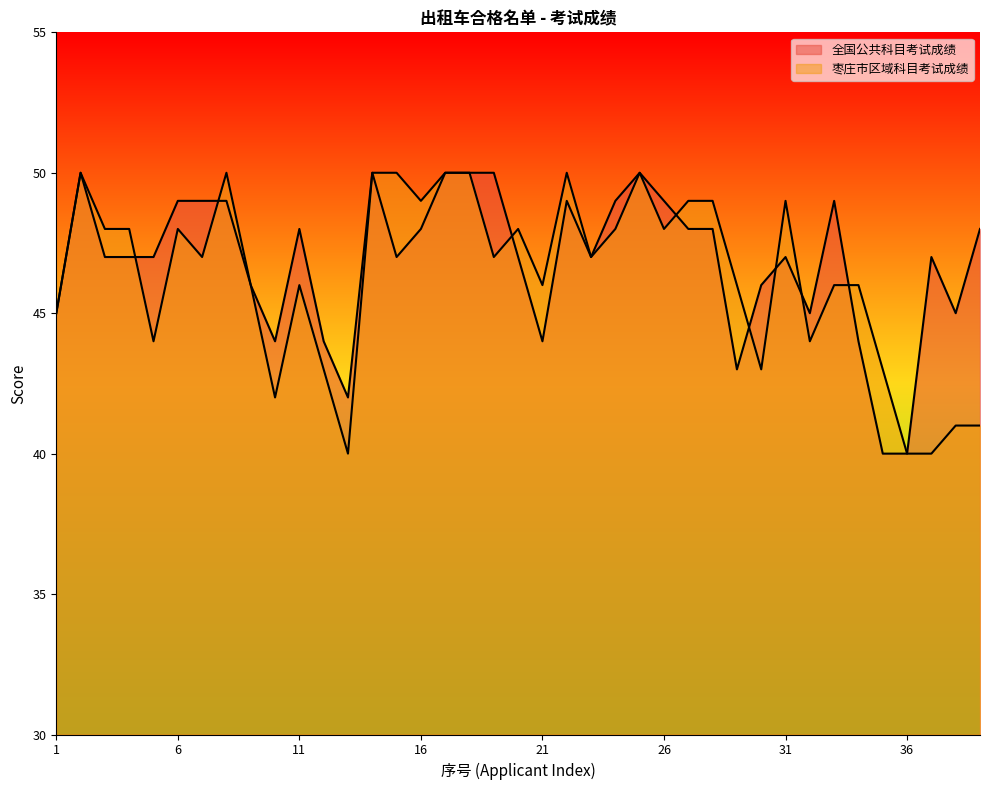

Reading left to right, transcribe all the data shown in this chart.

全国公共科目考试成绩: 1=45	2=50	3=47	4=47	5=47	6=49	7=49	8=49	9=46	10=44	11=48	12=44	13=42	14=50	15=47	16=48	17=50	18=50	19=50	20=47	21=44	22=49	23=47	24=49	25=50	26=49	27=48	28=48	29=43	30=46	31=47	32=45	33=49	34=44	35=40	36=40	37=47	38=45	39=48
枣庄市区域科目考试成绩: 1=45	2=50	3=48	4=48	5=44	6=48	7=47	8=50	9=46	10=42	11=46	12=43	13=40	14=50	15=50	16=49	17=50	18=50	19=47	20=48	21=46	22=50	23=47	24=48	25=50	26=48	27=49	28=49	29=46	30=43	31=49	32=44	33=46	34=46	35=43	36=40	37=40	38=41	39=41